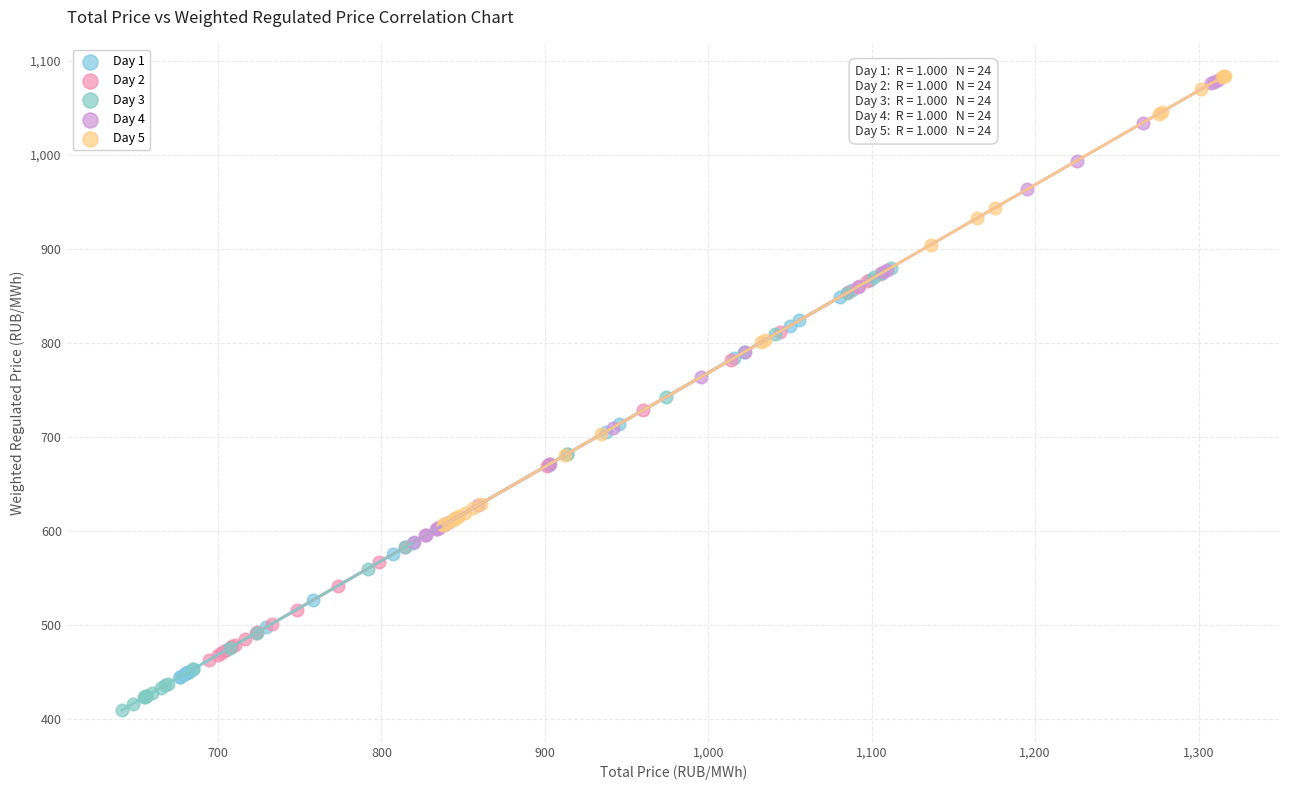

Which series contains the lowest Y value?

Day 3